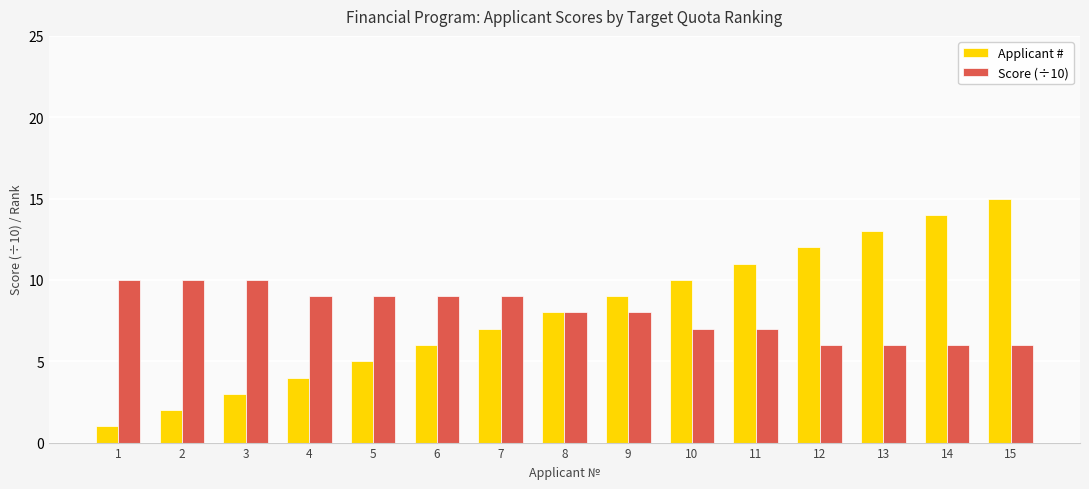

What are all the series names shown in the legend?

Applicant #, Score (÷10)